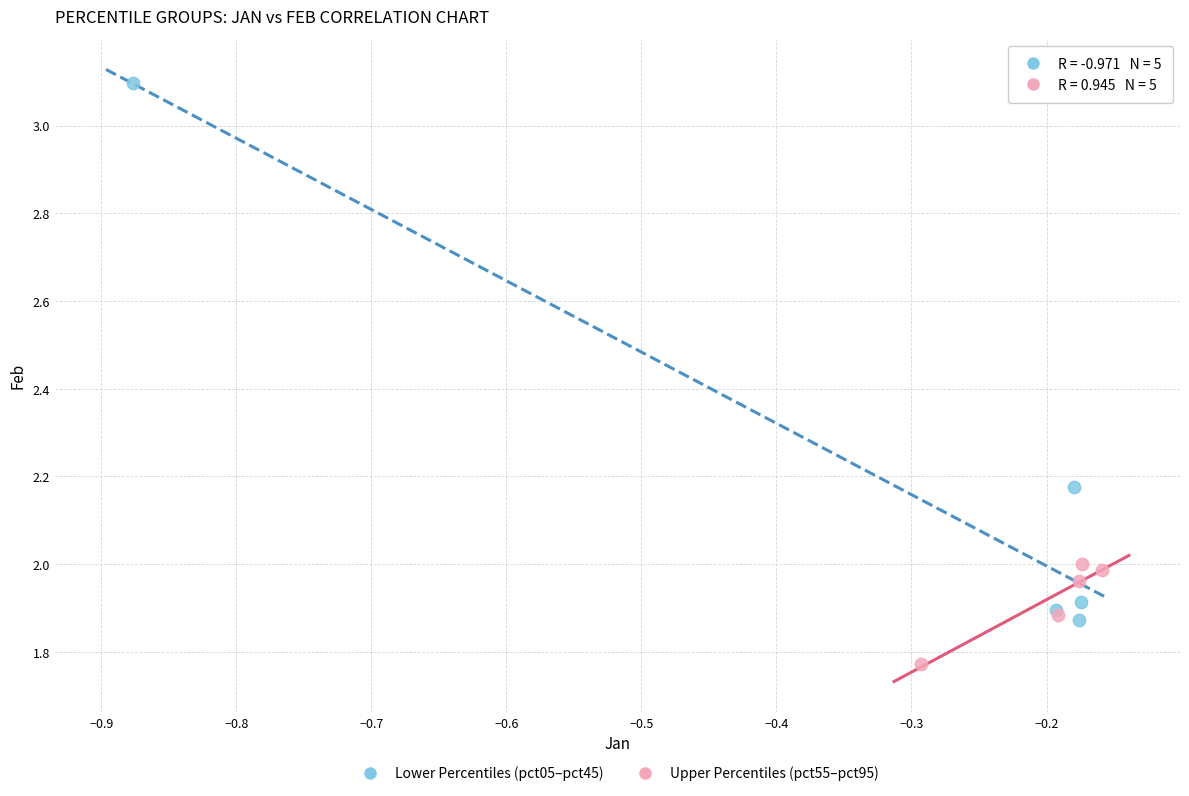

Which series reaches the minimum Y coordinate?

Upper Percentiles (pct55–pct95)